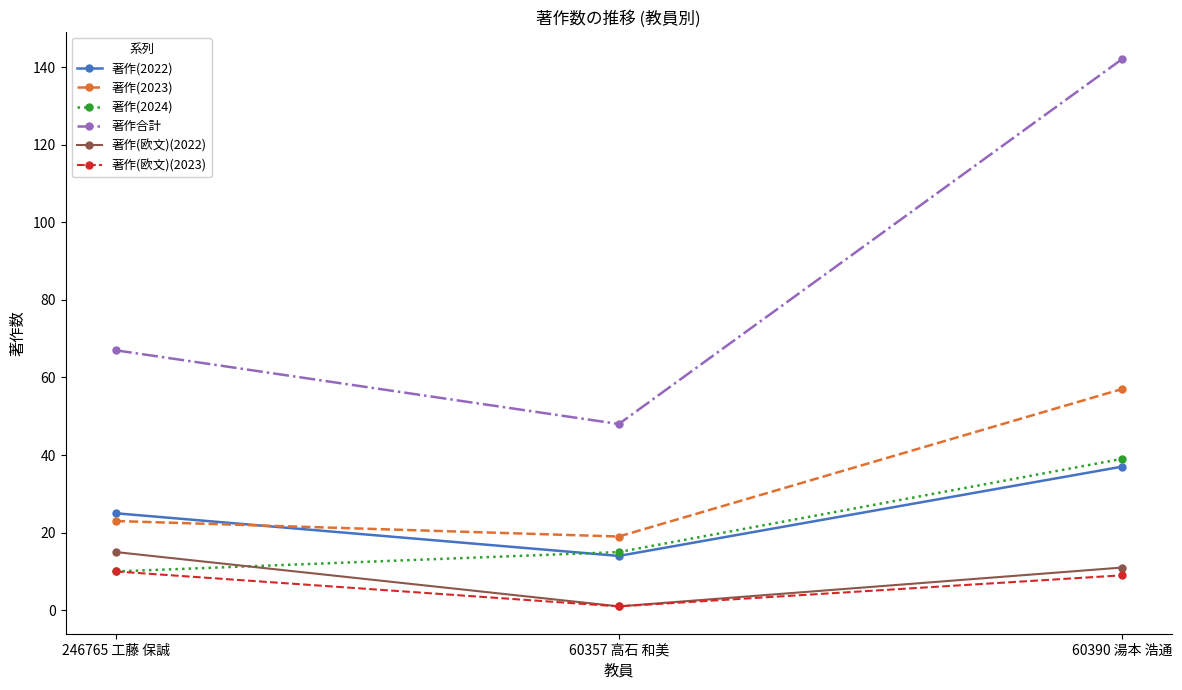

Which series has the largest total across all categories?

著作合計